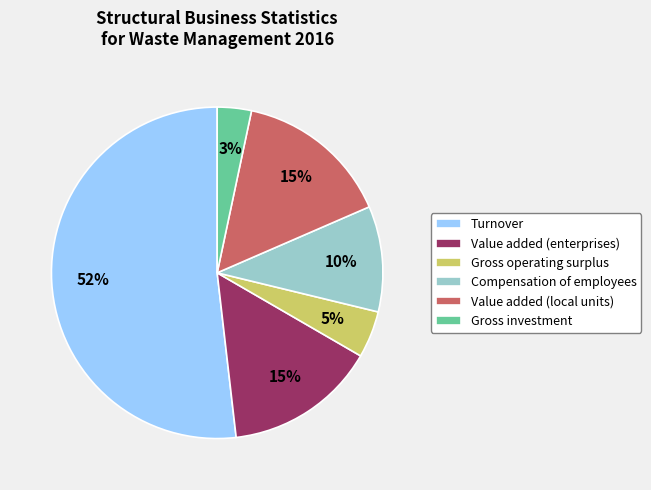

To the nearest percent, what is the average slice percentage?

17%